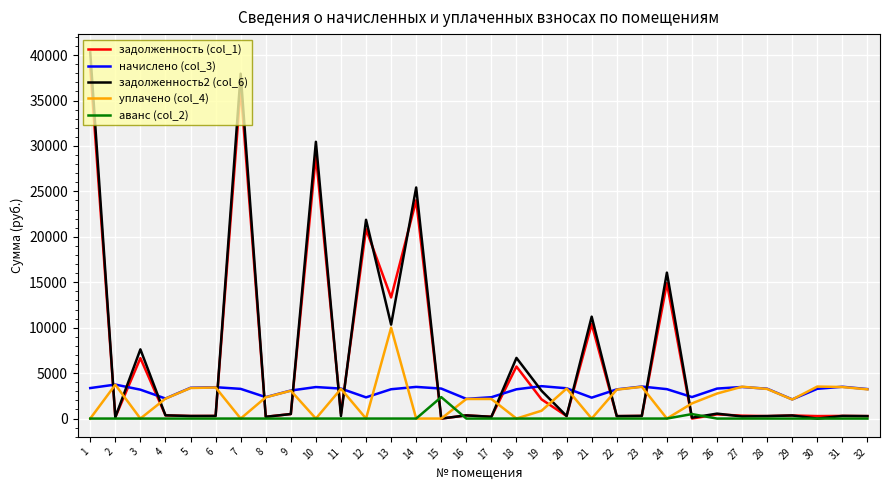

Where is the first local minimum for начислено (col_3)?

4